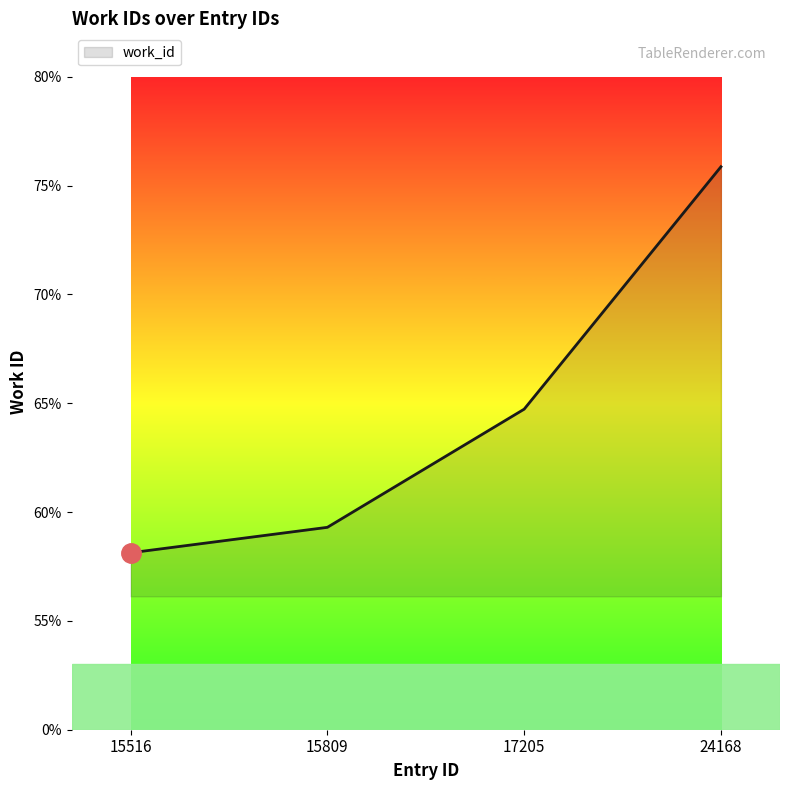

The chart shows a value of 7587 at 24168. True or false?

True